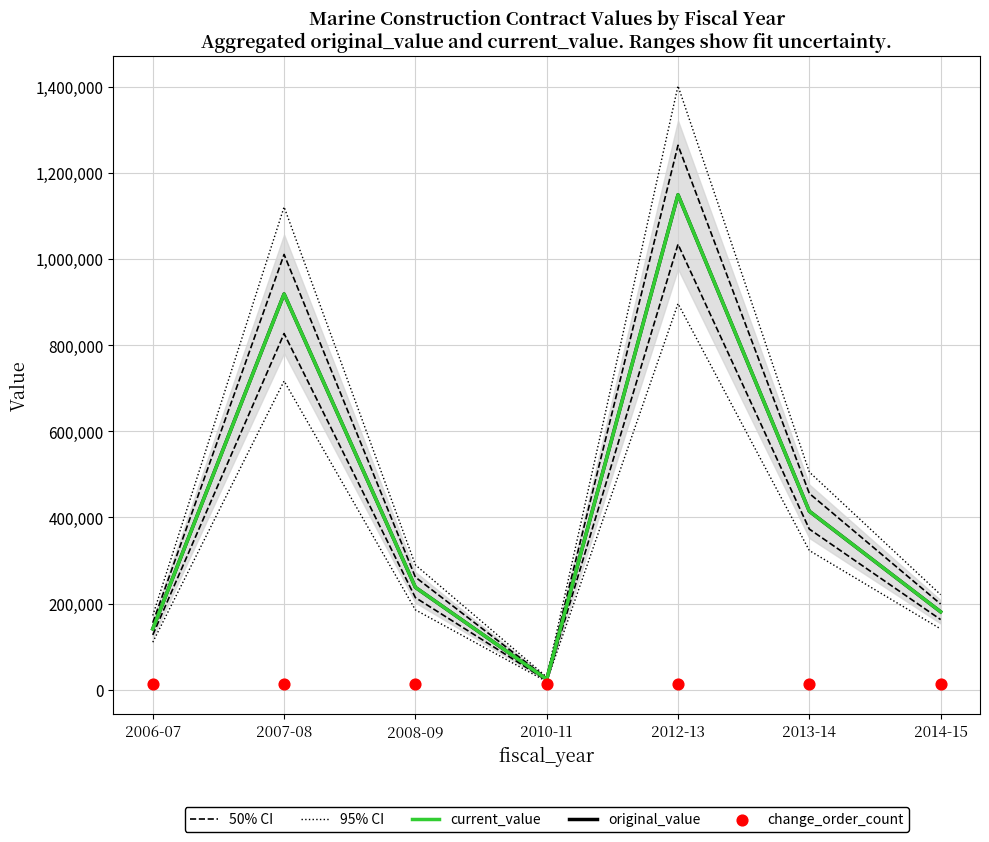

What are all the series names shown in the legend?

50% CI, 95% CI, current_value, original_value, change_order_count